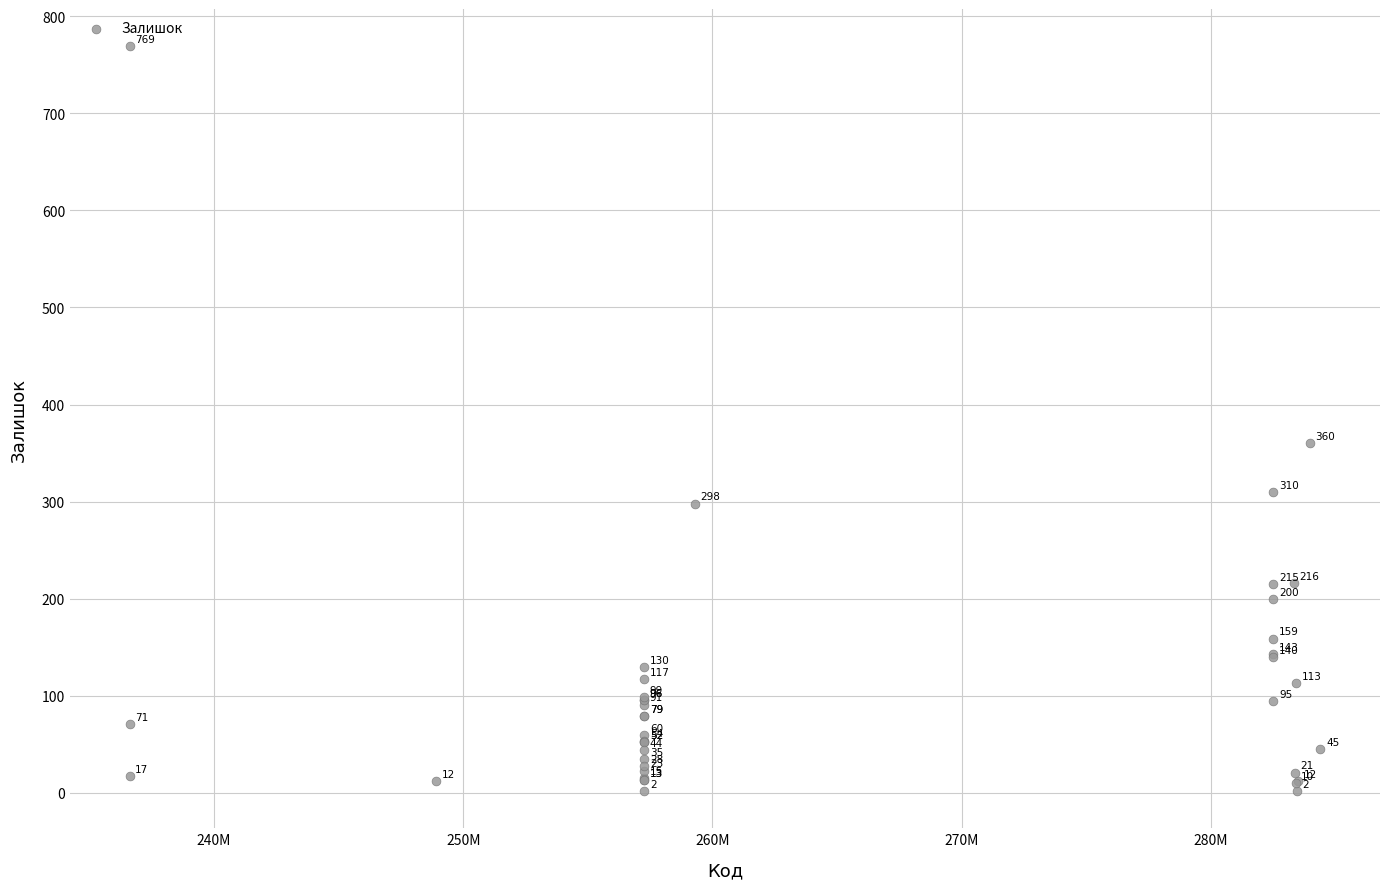

What Y value in the scatter plot is closest to 385?

360